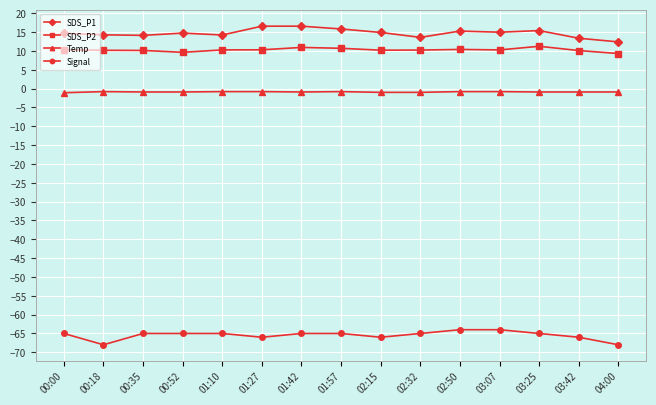

The Signal series shows -65.0 at 00:52. True or false?

True